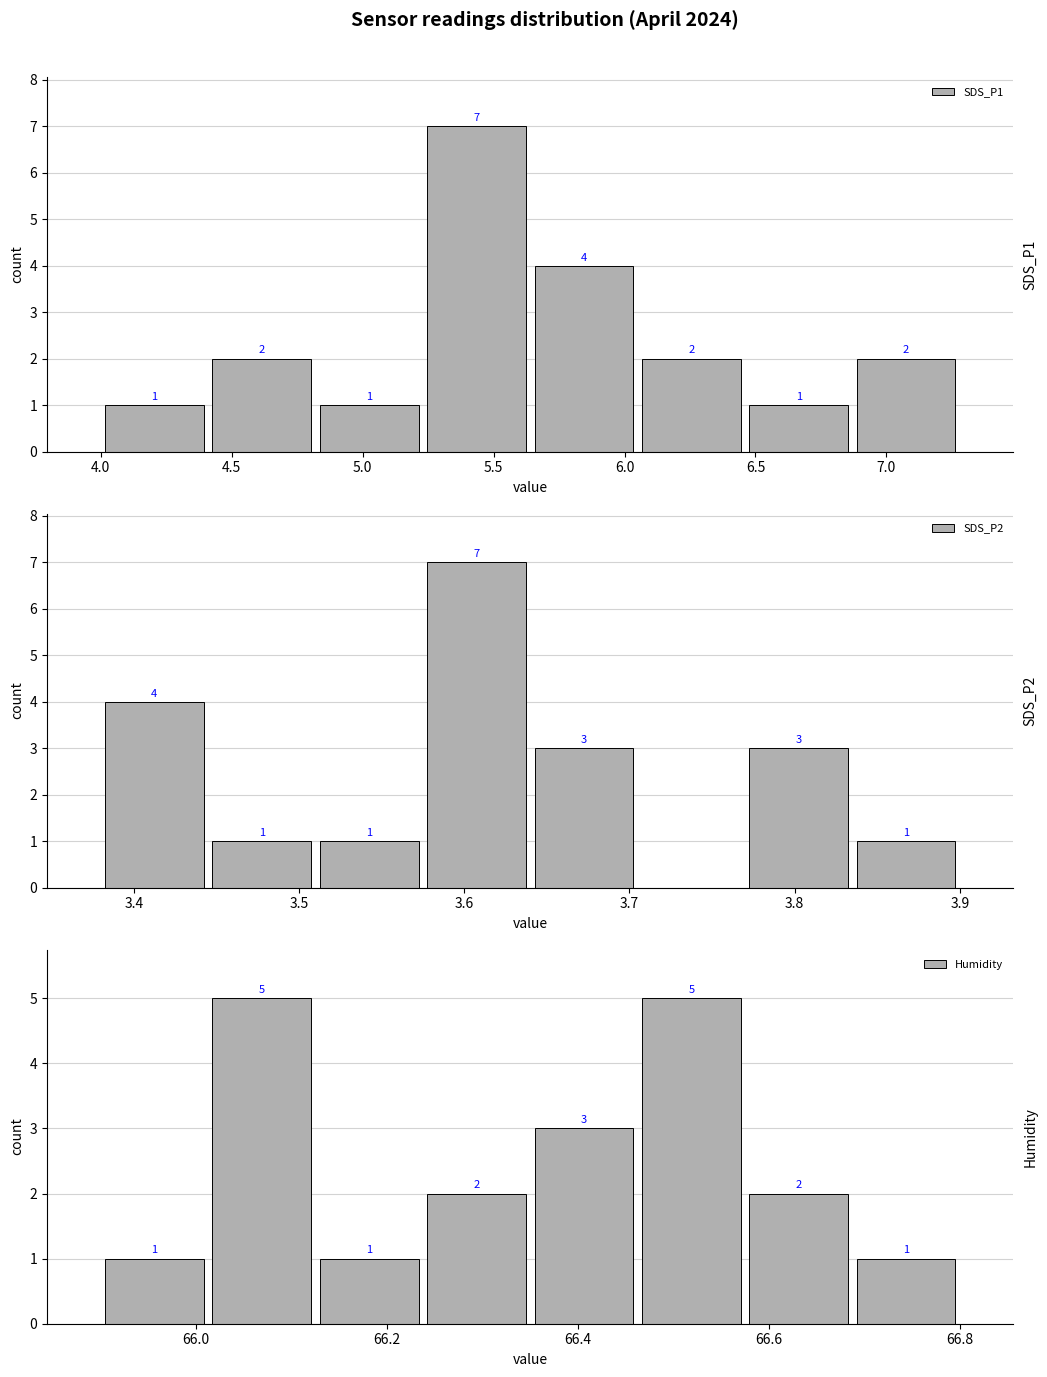

How many SDS_P2 values are between 1 and 4?

6